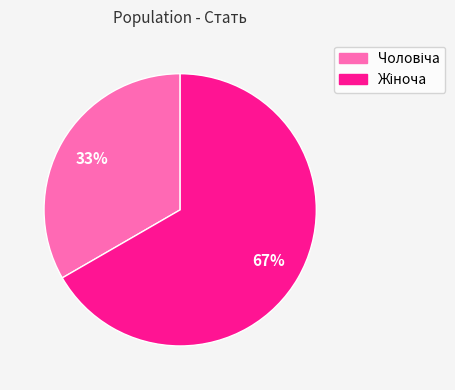

To the nearest percent, what is the average slice percentage?

50%